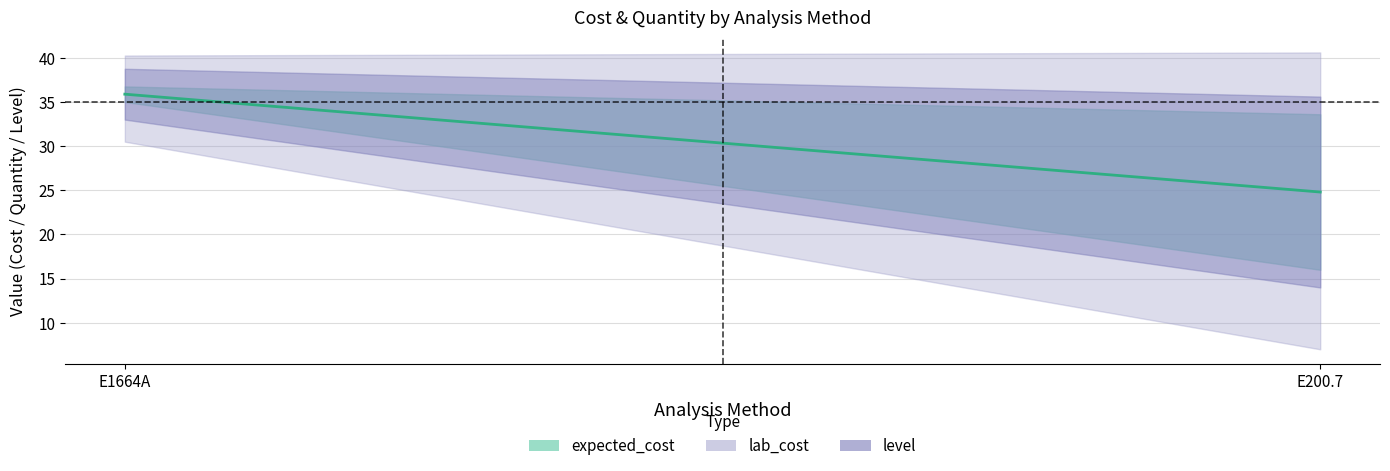

What position from the right is E1664A?

2